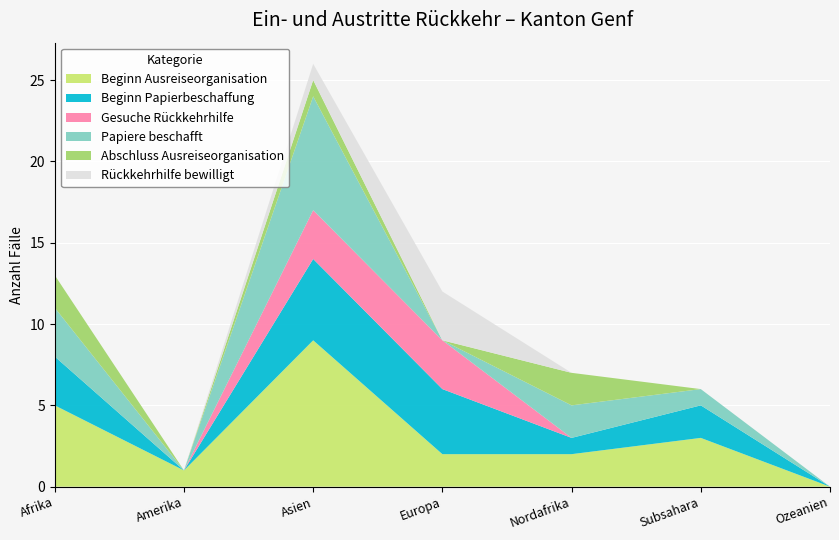

Reading left to right, what are all the values shown in this chart?

Beginn Ausreiseorganisation: Afrika=5	Amerika=1	Asien=9	Europa=2	Nordafrika=2	Subsahara=3	Ozeanien=0
Beginn Papierbeschaffung: Afrika=3	Amerika=0	Asien=5	Europa=4	Nordafrika=1	Subsahara=2	Ozeanien=0
Gesuche Rückkehrhilfe: Afrika=0	Amerika=0	Asien=3	Europa=3	Nordafrika=0	Subsahara=0	Ozeanien=0
Papiere beschafft: Afrika=3	Amerika=0	Asien=7	Europa=0	Nordafrika=2	Subsahara=1	Ozeanien=0
Abschluss Ausreiseorganisation: Afrika=2	Amerika=0	Asien=1	Europa=0	Nordafrika=2	Subsahara=0	Ozeanien=0
Rückkehrhilfe bewilligt: Afrika=0	Amerika=0	Asien=1	Europa=3	Nordafrika=0	Subsahara=0	Ozeanien=0